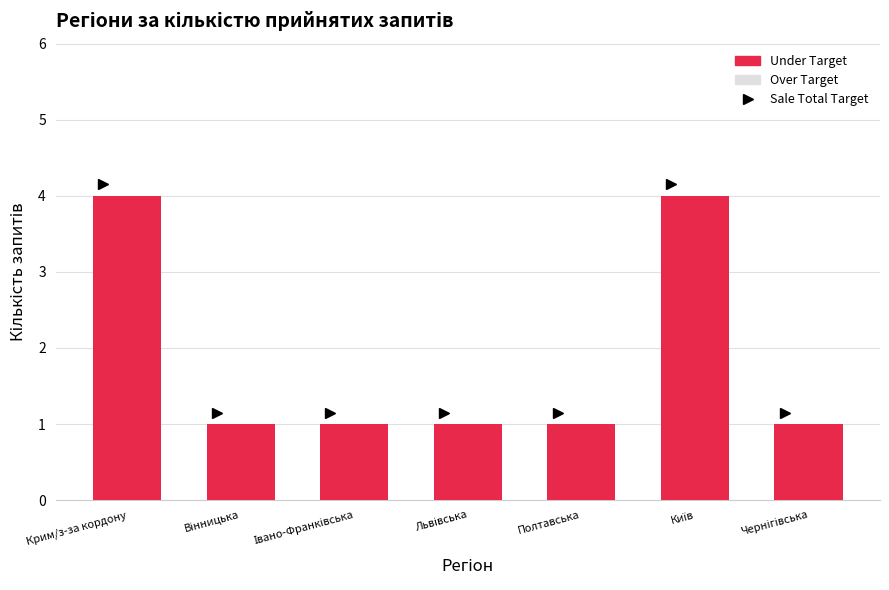

Reading right to left, what are all the values shown in this chart?

1	4	1	1	1	1	4